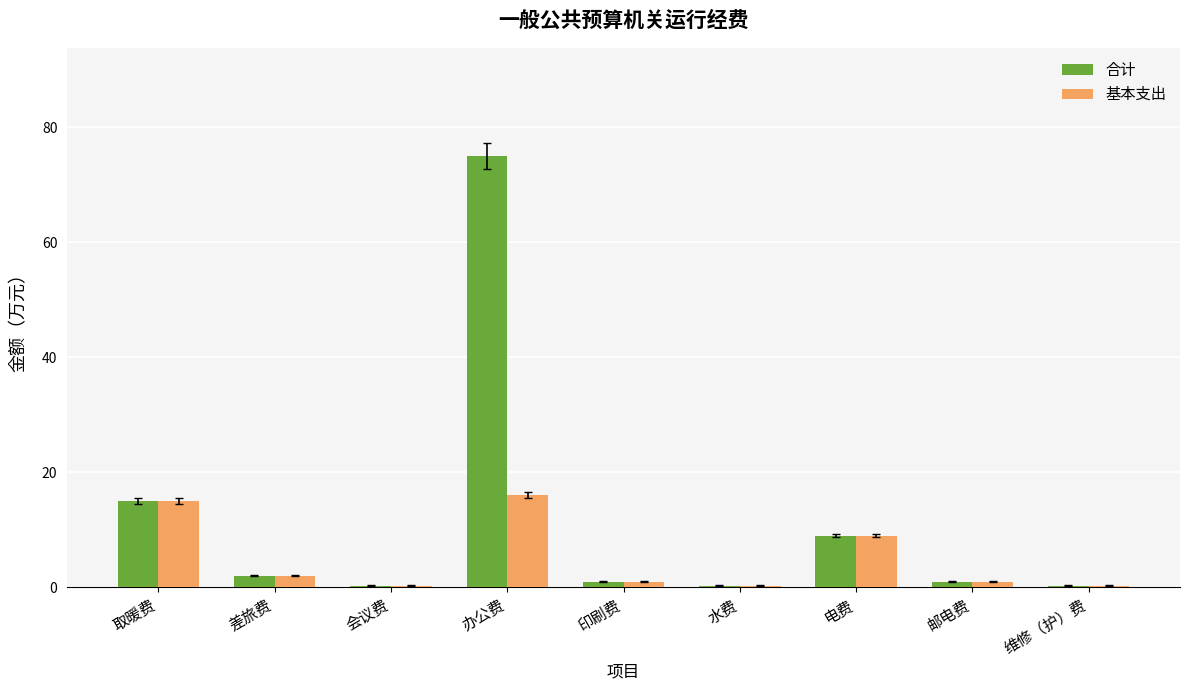

Which series has the largest total across all categories?

合计